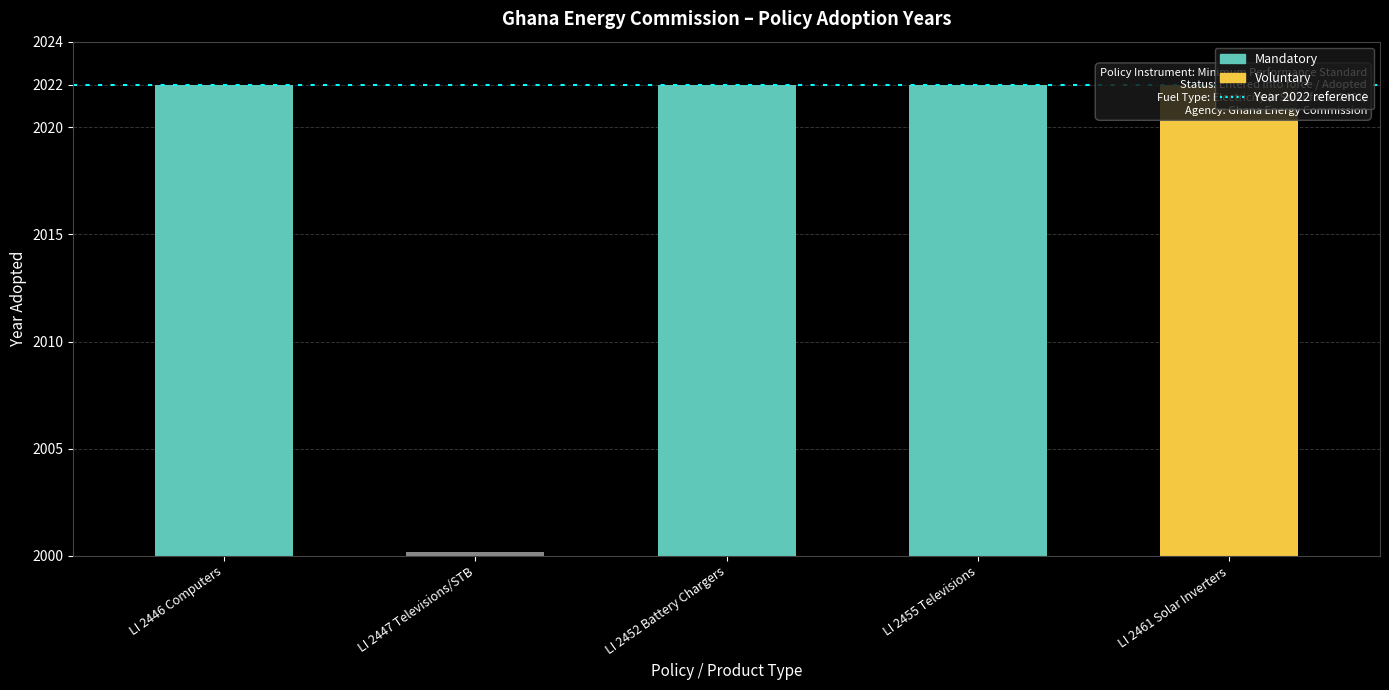

Is it true that the value at LI 2461 Solar Inverters is 811?

False